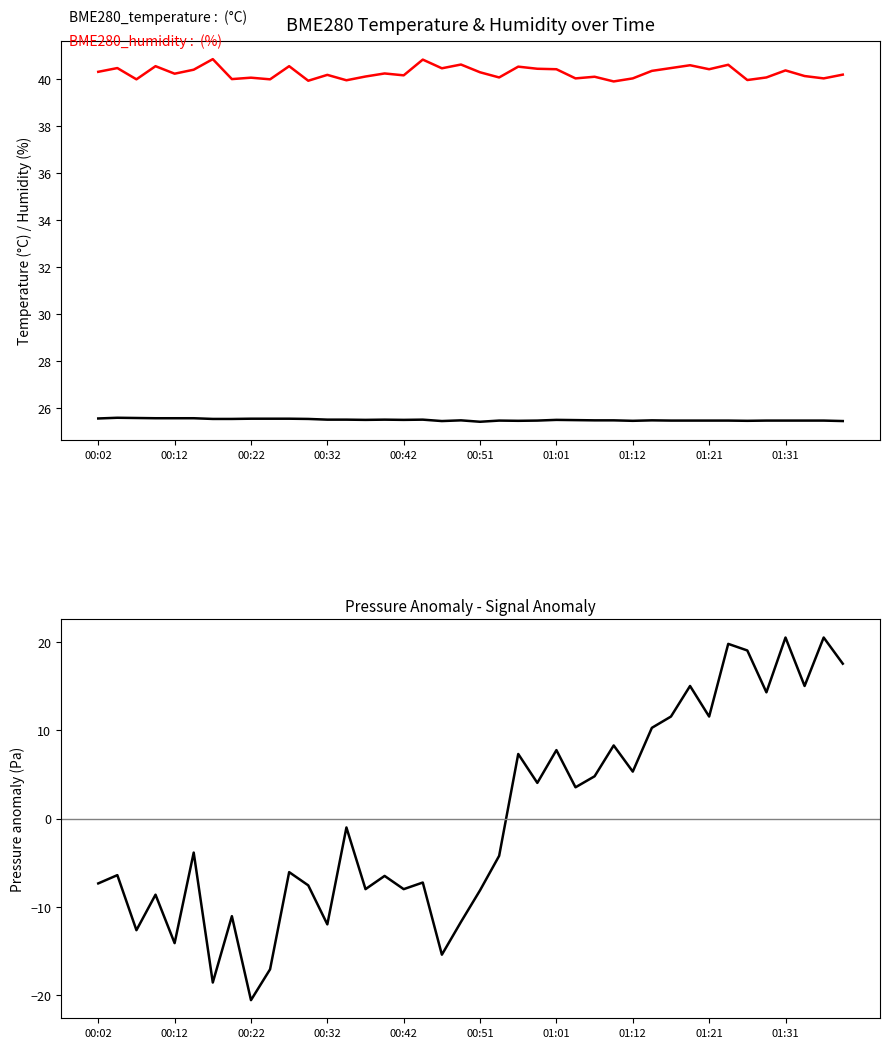

Reading right to left, what are all the values shown in this chart?

BME280_temperature: 25.4	25.5	25.5	25.5	25.5	25.5	25.5	25.5	25.5	25.5	25.5	25.5	25.5	25.5	25.5	25.5	25.5	25.5	25.5	25.4	25.5	25.4	25.5	25.5	25.5	25.5	25.5	25.5	25.5	25.6	25.6	25.6	25.5	25.5	25.6	25.6	25.6	25.6	25.6	25.6
BME280_humidity: 40.2	40.0	40.1	40.4	40.1	40.0	40.6	40.4	40.6	40.5	40.4	40.0	39.9	40.1	40.0	40.4	40.5	40.5	40.1	40.3	40.6	40.5	40.8	40.2	40.2	40.1	40.0	40.2	39.9	40.6	40.0	40.1	40.0	40.9	40.4	40.2	40.6	40.0	40.5	40.3
BME280_pressure (anomaly): 17.6	20.5	15.0	20.5	14.3	19.1	19.8	11.6	15.0	11.6	10.3	5.3	8.3	4.8	3.5	7.8	4.0	7.3	-4.2	-8.1	-11.7	-15.5	-7.3	-8.0	-6.5	-8.0	-1.0	-12.0	-7.6	-6.1	-17.1	-20.6	-11.1	-18.6	-3.9	-14.1	-8.6	-12.7	-6.4	-7.4